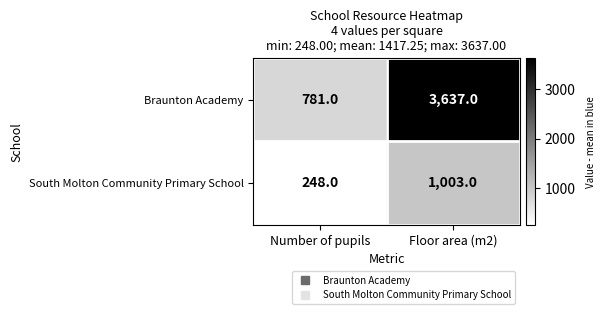

What is the approximate value of South Molton Community Primary School at Number of pupils, to the nearest 10?

250